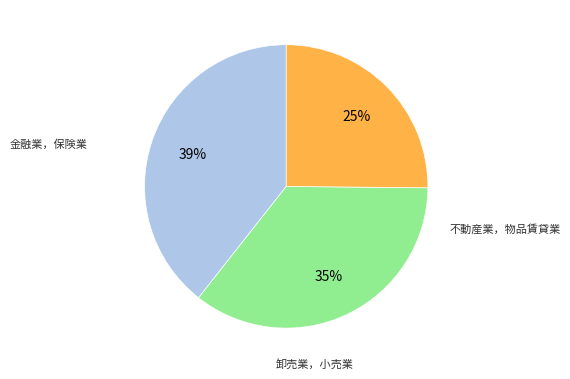

Does any single category account for the majority?

No